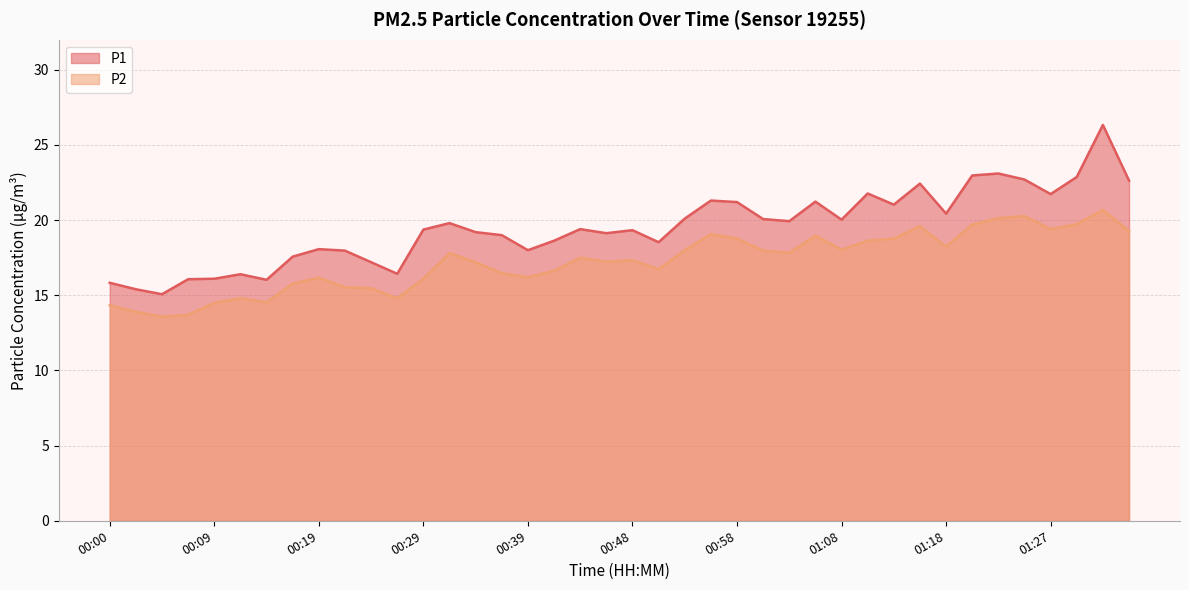

True or false: P2 has a value of 15.8 at 00:17.

True